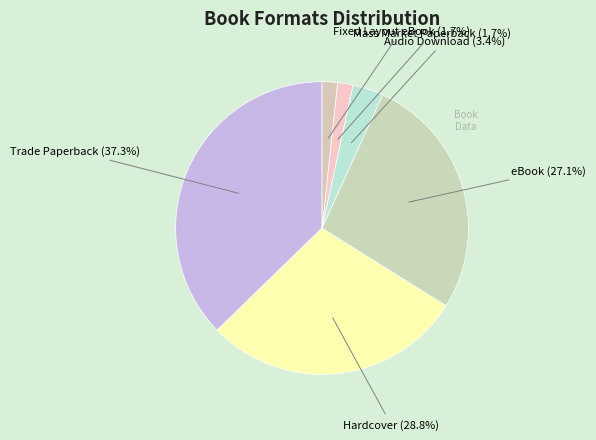

Which slice is the smallest?

Mass Market Paperback